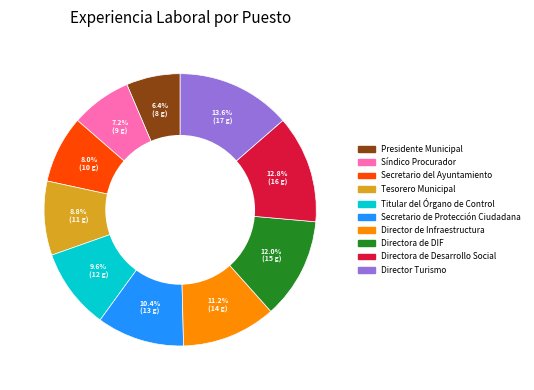

How many segments does this pie chart have?

10